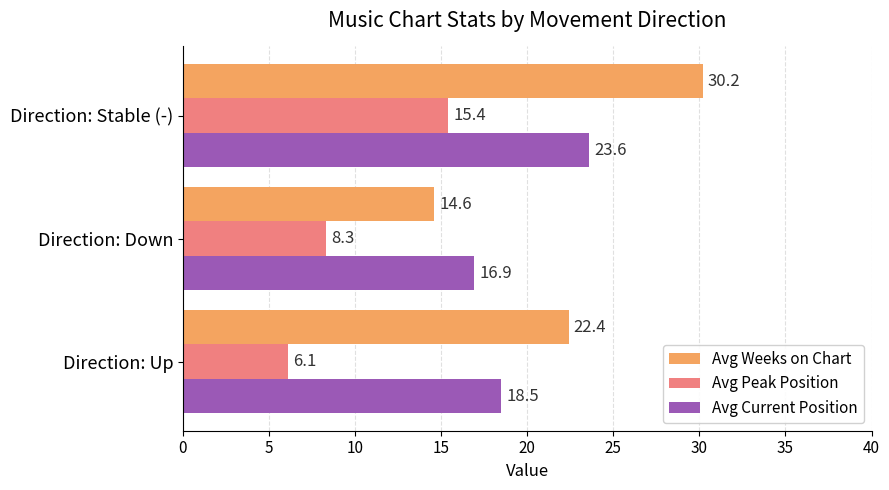

List the series in order of their overall mean, highest first.

Avg Weeks on Chart, Avg Current Position, Avg Peak Position